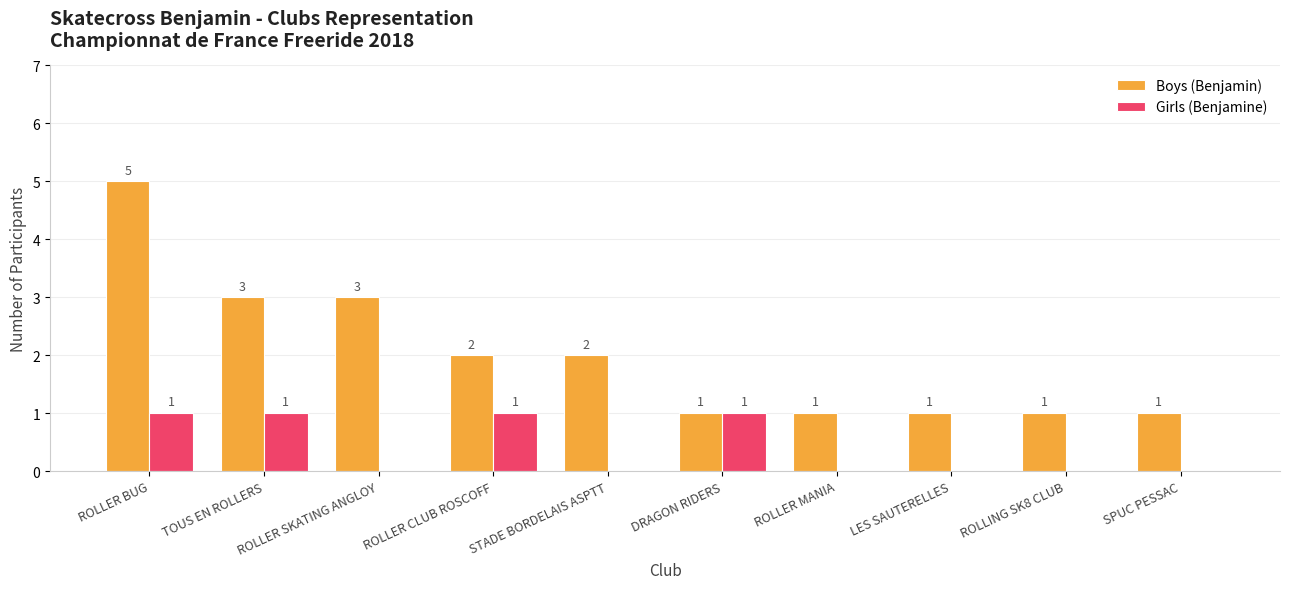

Reading left to right, transcribe all the data shown in this chart.

Boys (Benjamin): ROLLER BUG=5	TOUS EN ROLLERS=3	ROLLER SKATING ANGLOY=3	ROLLER CLUB ROSCOFF=2	STADE BORDELAIS ASPTT=2	DRAGON RIDERS=1	ROLLER MANIA=1	LES SAUTERELLES=1	ROLLING SK8 CLUB=1	SPUC PESSAC=1
Girls (Benjamine): ROLLER BUG=1	TOUS EN ROLLERS=1	ROLLER SKATING ANGLOY=0	ROLLER CLUB ROSCOFF=1	STADE BORDELAIS ASPTT=0	DRAGON RIDERS=1	ROLLER MANIA=0	LES SAUTERELLES=0	ROLLING SK8 CLUB=0	SPUC PESSAC=0